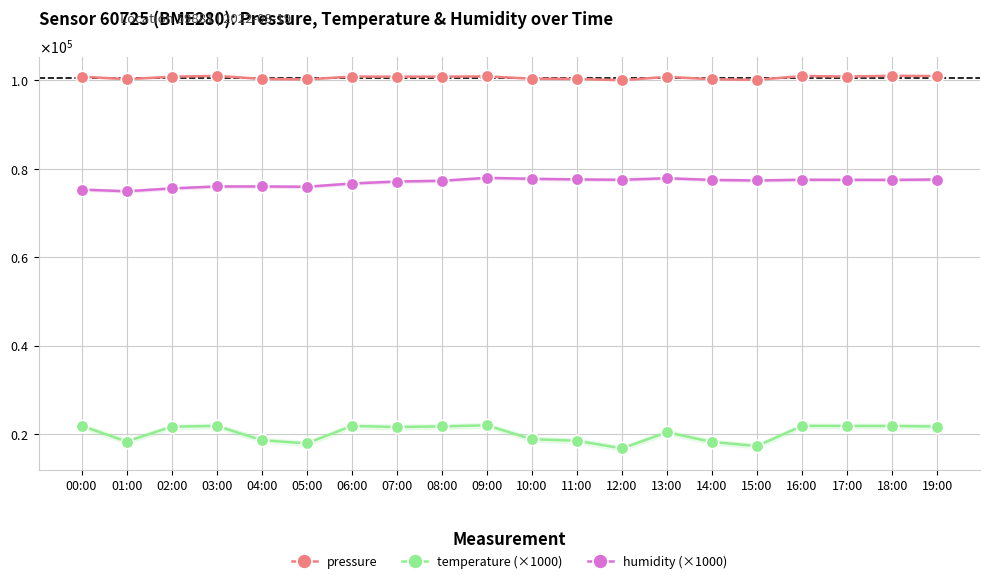

How many categories are shown in the chart?

20